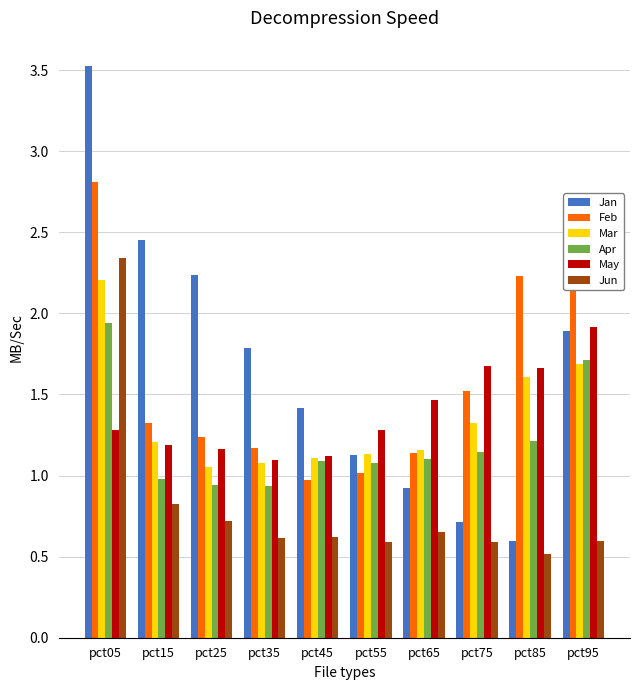

List the labels in order of Jan value, largest first.

pct05, pct15, pct25, pct95, pct35, pct45, pct55, pct65, pct75, pct85